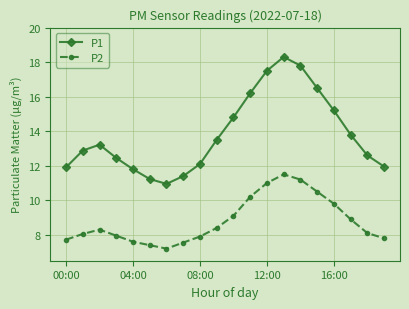

List the series in order of their overall mean, highest first.

P1, P2